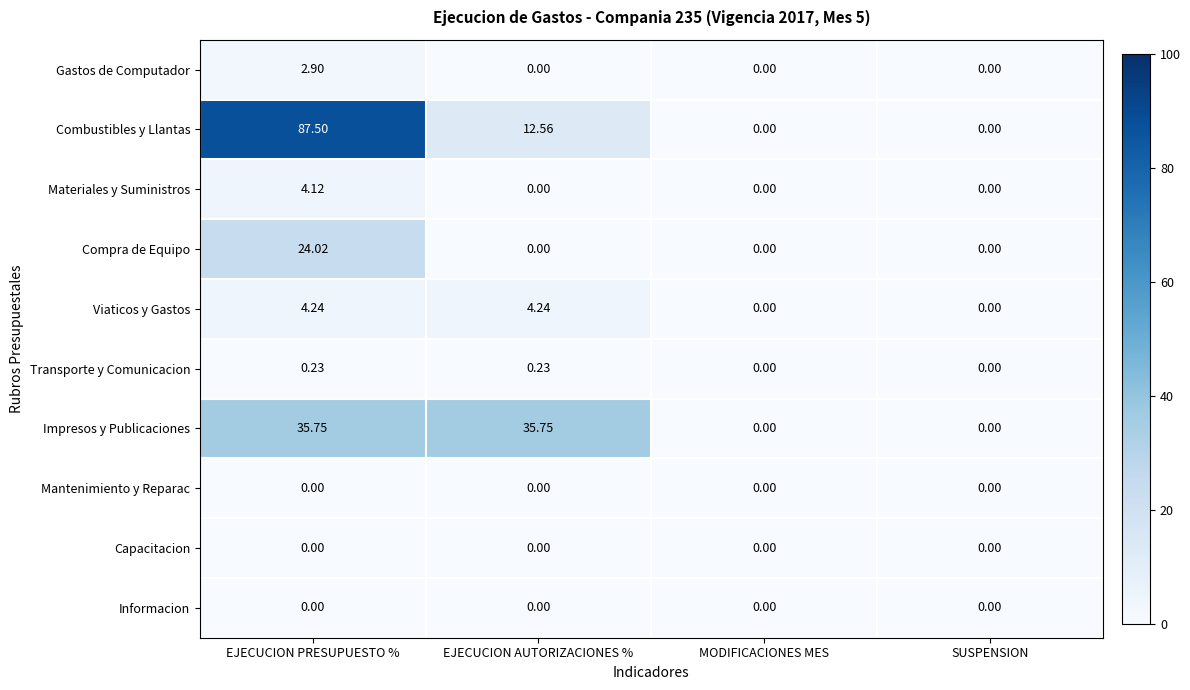

At which label does Compra de Equipo reach its peak?

EJECUCION PRESUPUESTO %